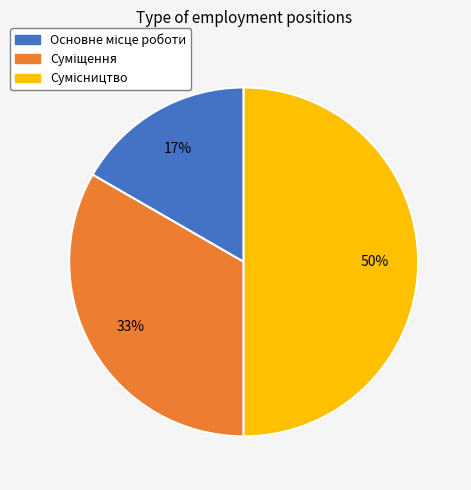

To the nearest percent, what is the difference between the largest and smallest slice percentages?

33%